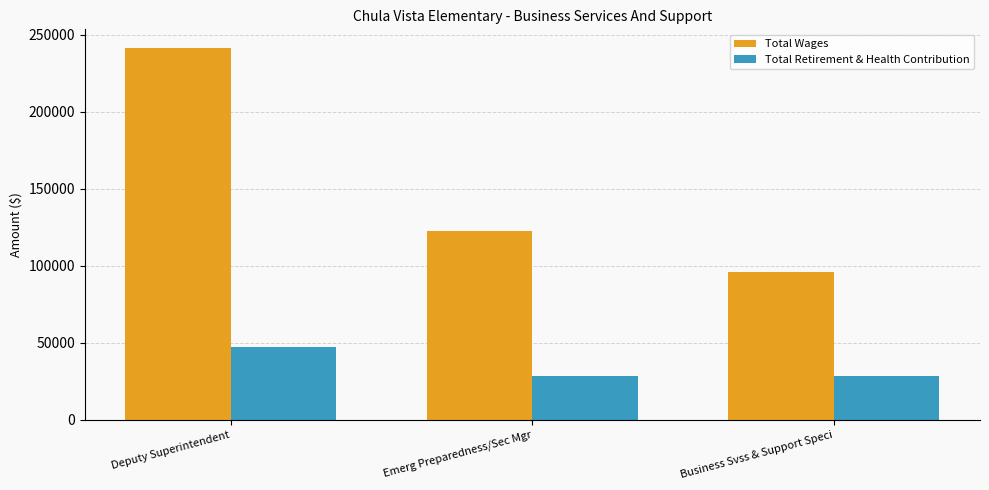

Which category has the highest value across all series?

Deputy Superintendent